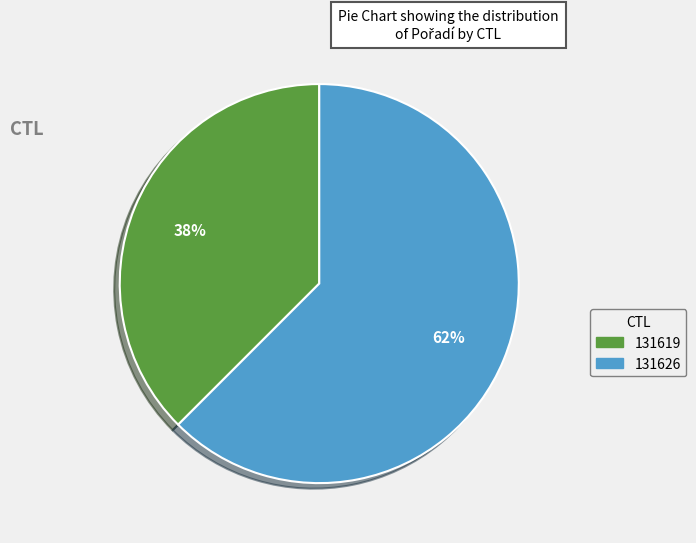

Which has a higher value, 131619 or 131626?

131626